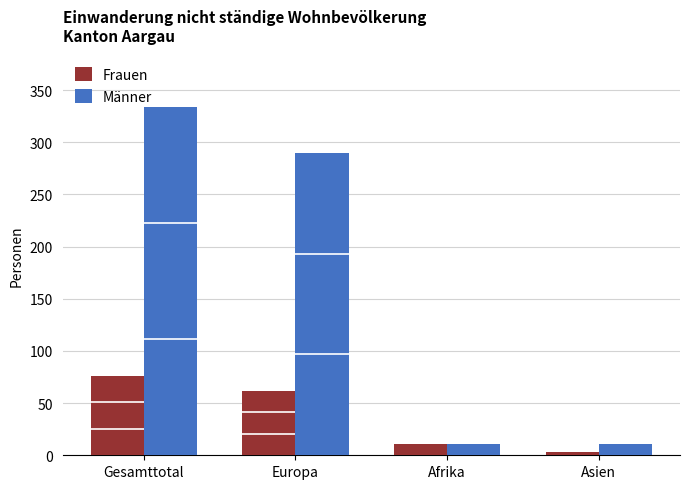

Reading left to right, list all the values displayed in this chart.

Frauen: Gesamttotal=76	Europa=62	Afrika=11	Asien=3
Männer: Gesamttotal=334	Europa=290	Afrika=11	Asien=11